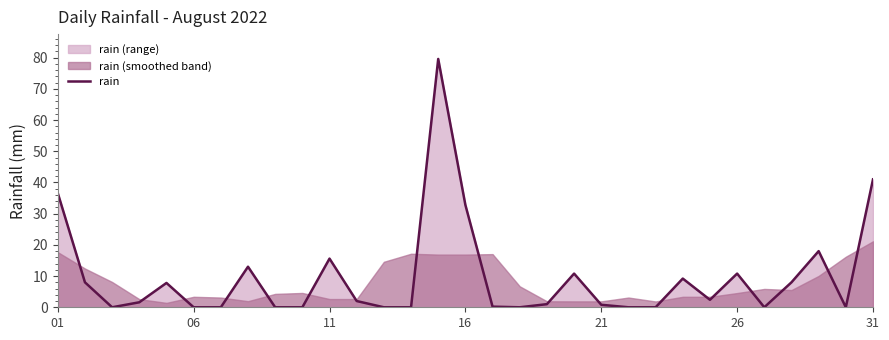

Is it true that the value at 11 is 1.0?

False